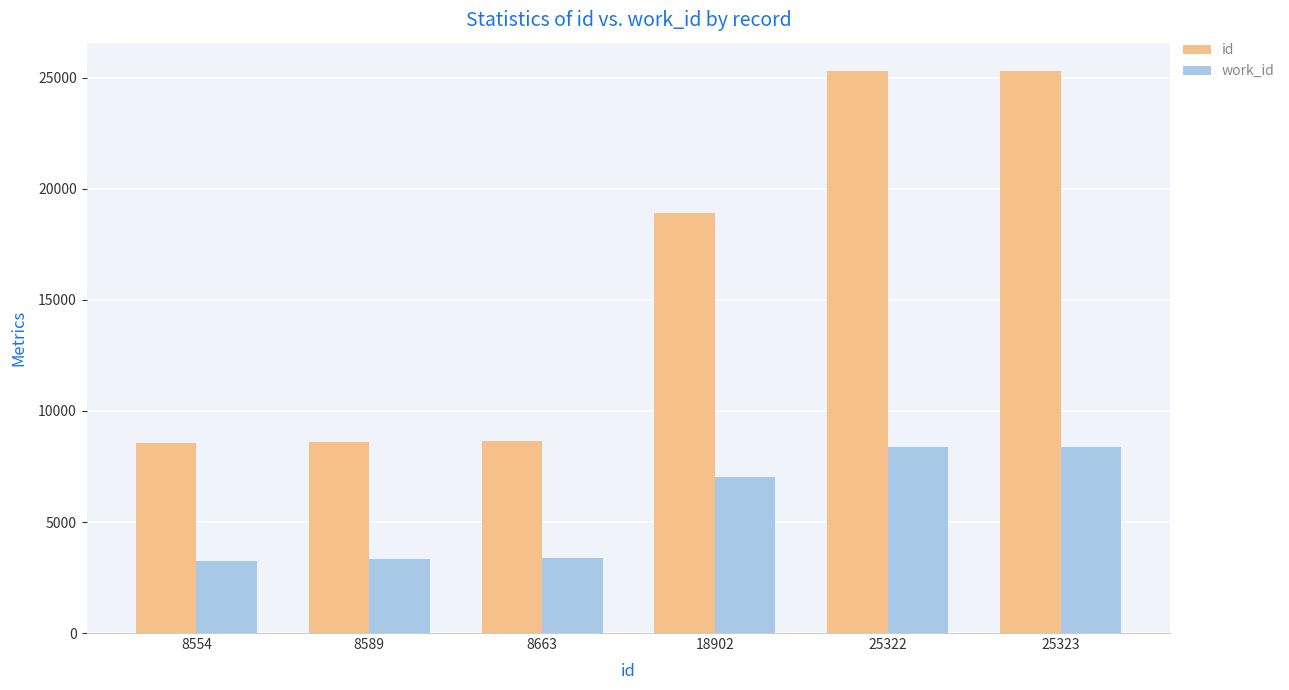

The value of id at 8589 is 8589. True or false?

True